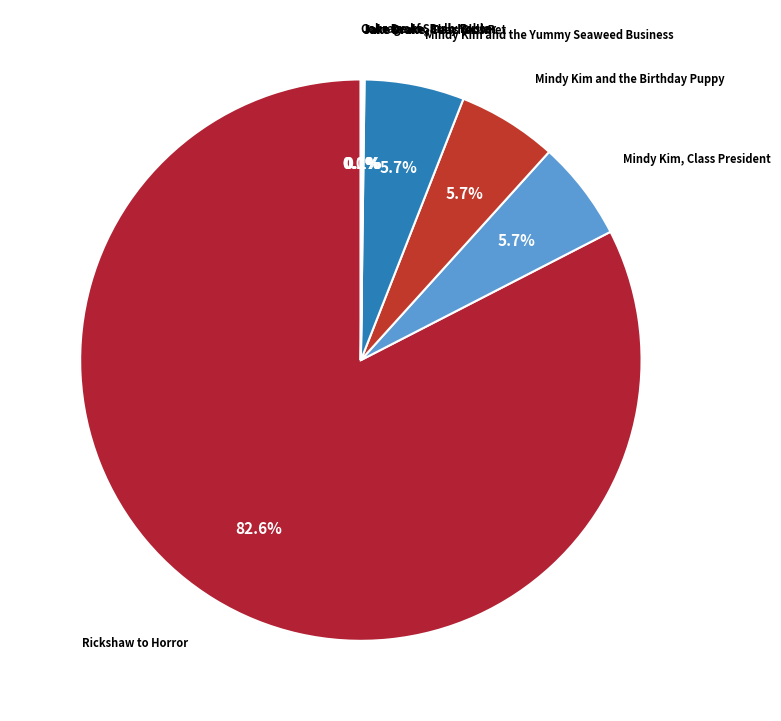

Is there a majority slice in this chart?

Yes